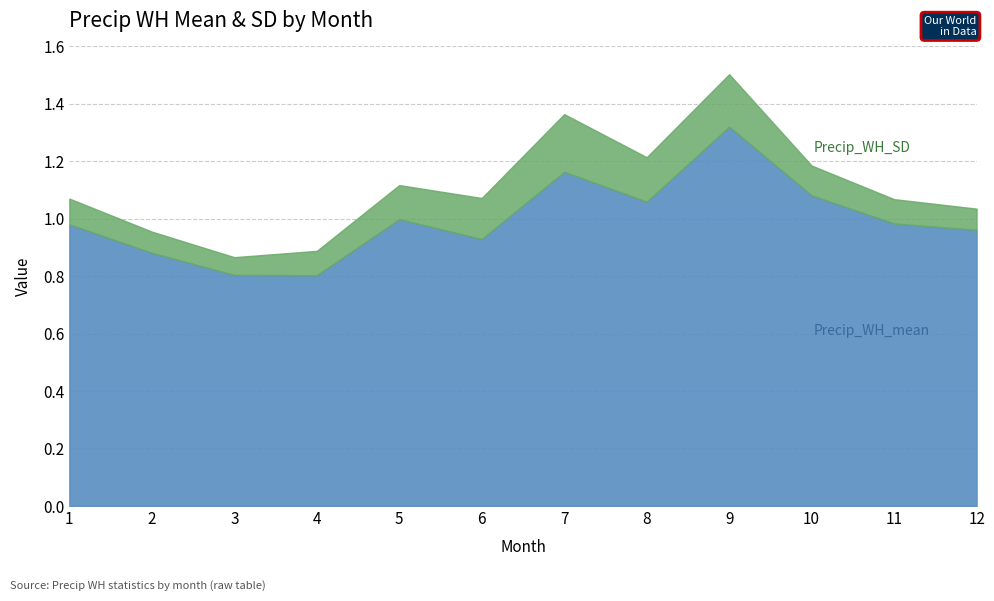

List the series in order of their overall mean, highest first.

Precip_WH_mean, Precip_WH_SD